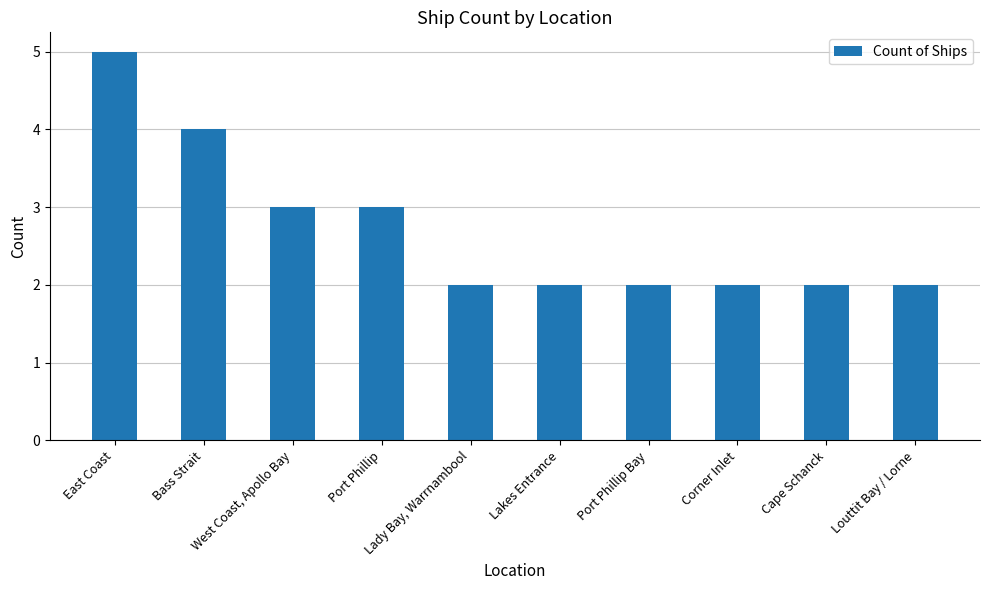

Does the chart contain any negative values?

No